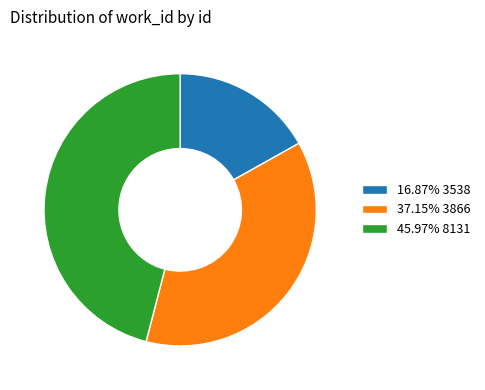

Do 45.97% 8131 and 37.15% 3866 together represent more than half of the pie?

Yes